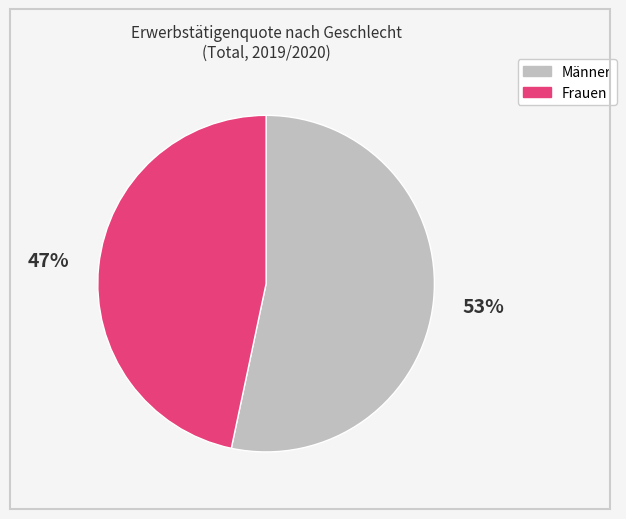

Which category has the biggest portion of the pie?

Männer